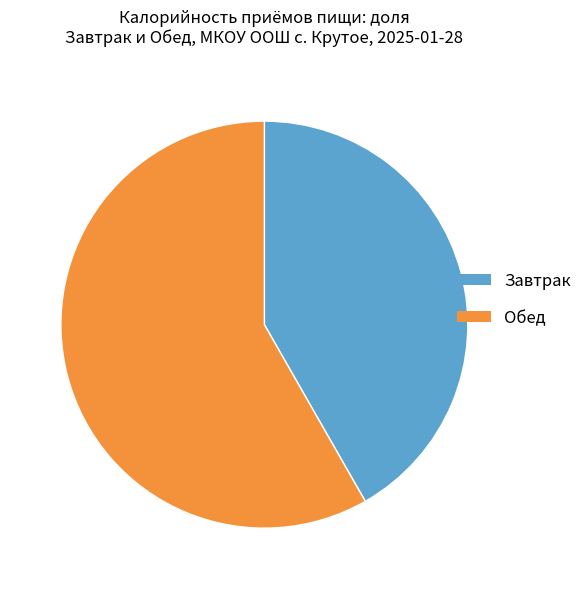

True or false: Завтрак accounts for 42% of the total.

True